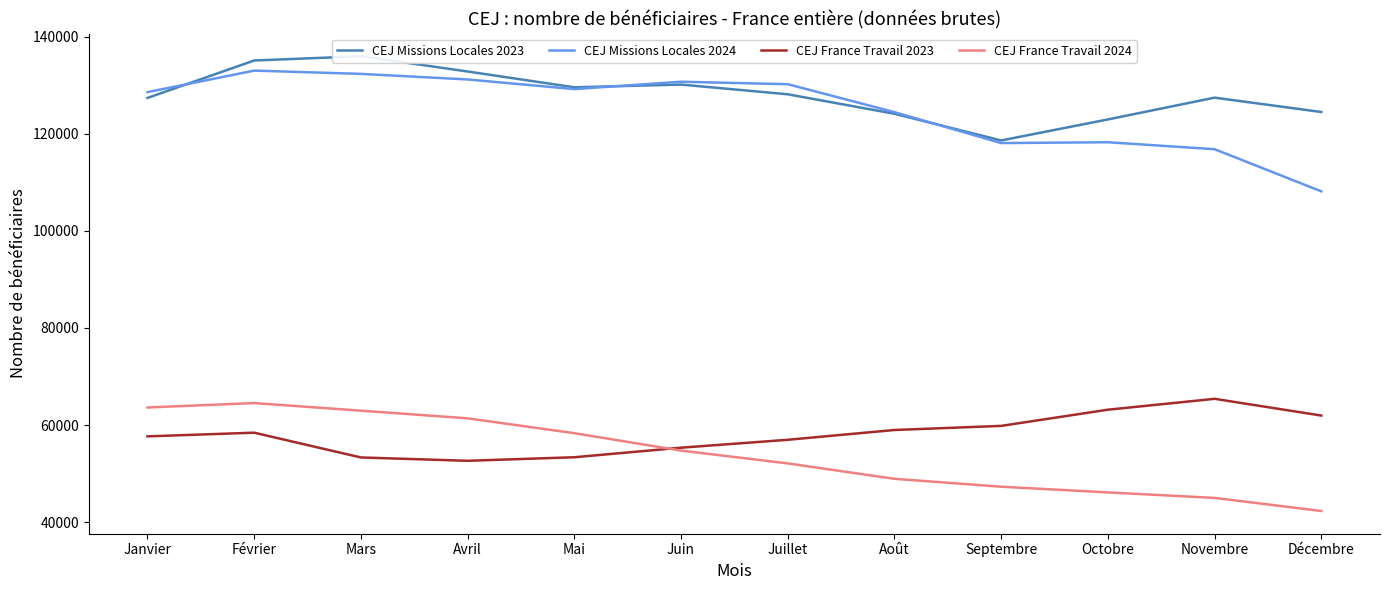

Which series has the widest spread of values?

CEJ Missions Locales 2024